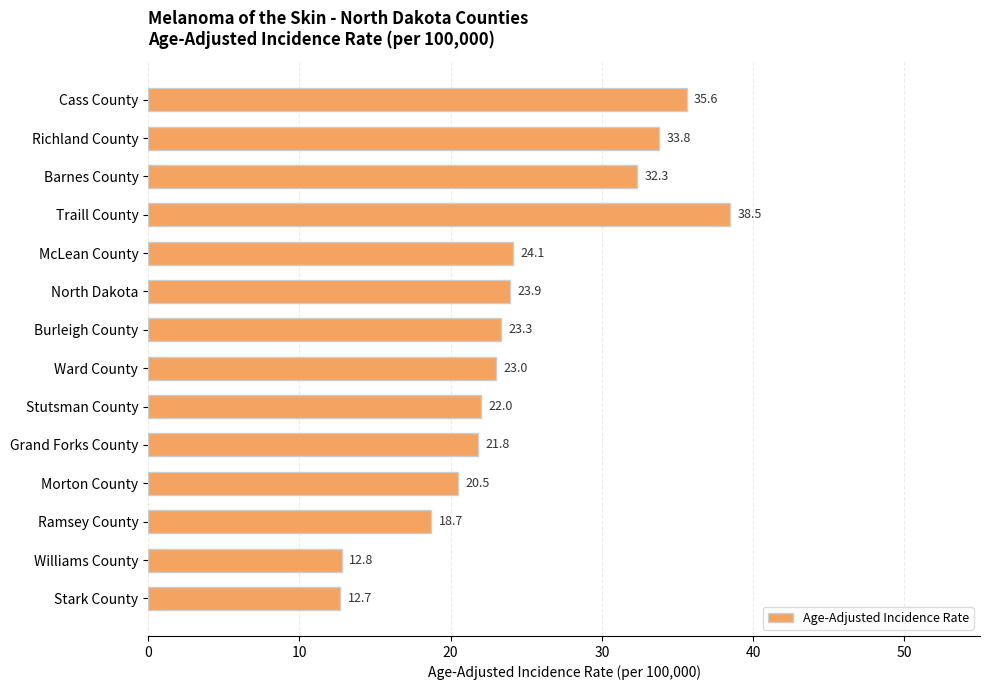

Rank the categories by value from highest to lowest.

Traill County, Cass County, Richland County, Barnes County, McLean County, North Dakota, Burleigh County, Ward County, Stutsman County, Grand Forks County, Morton County, Ramsey County, Williams County, Stark County